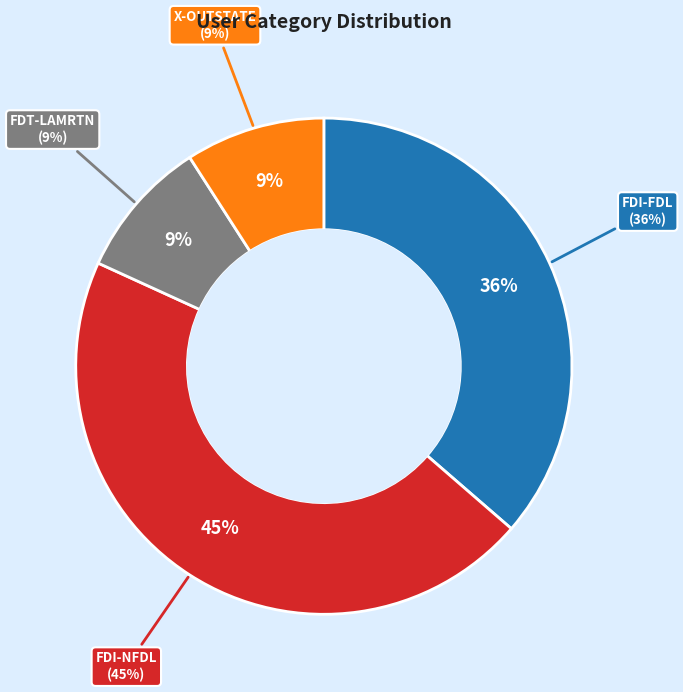

The FDT-LAMRTN slice represents 9% of the pie. True or false?

True